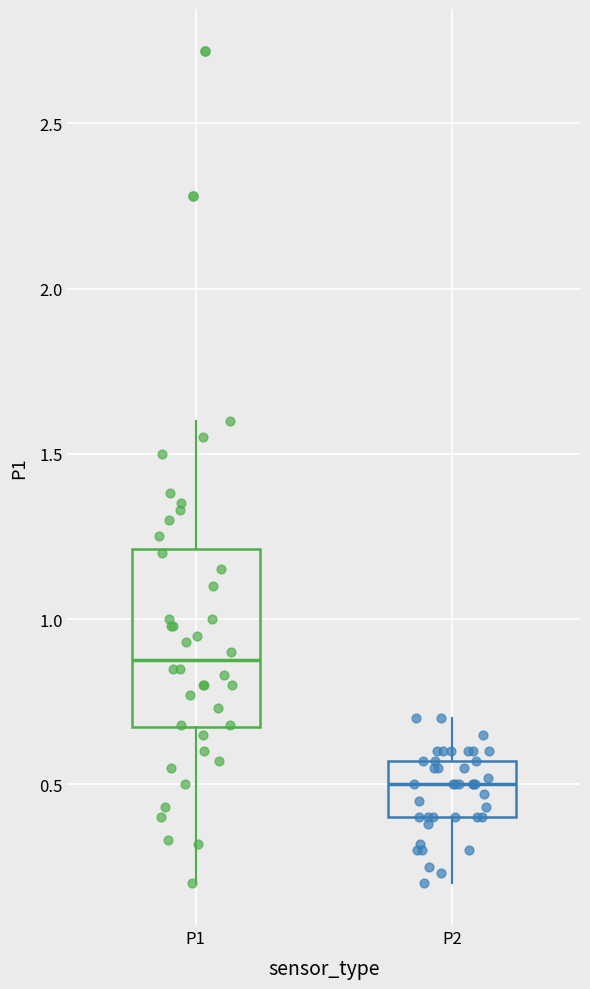

Which box has the lowest median line?

P2